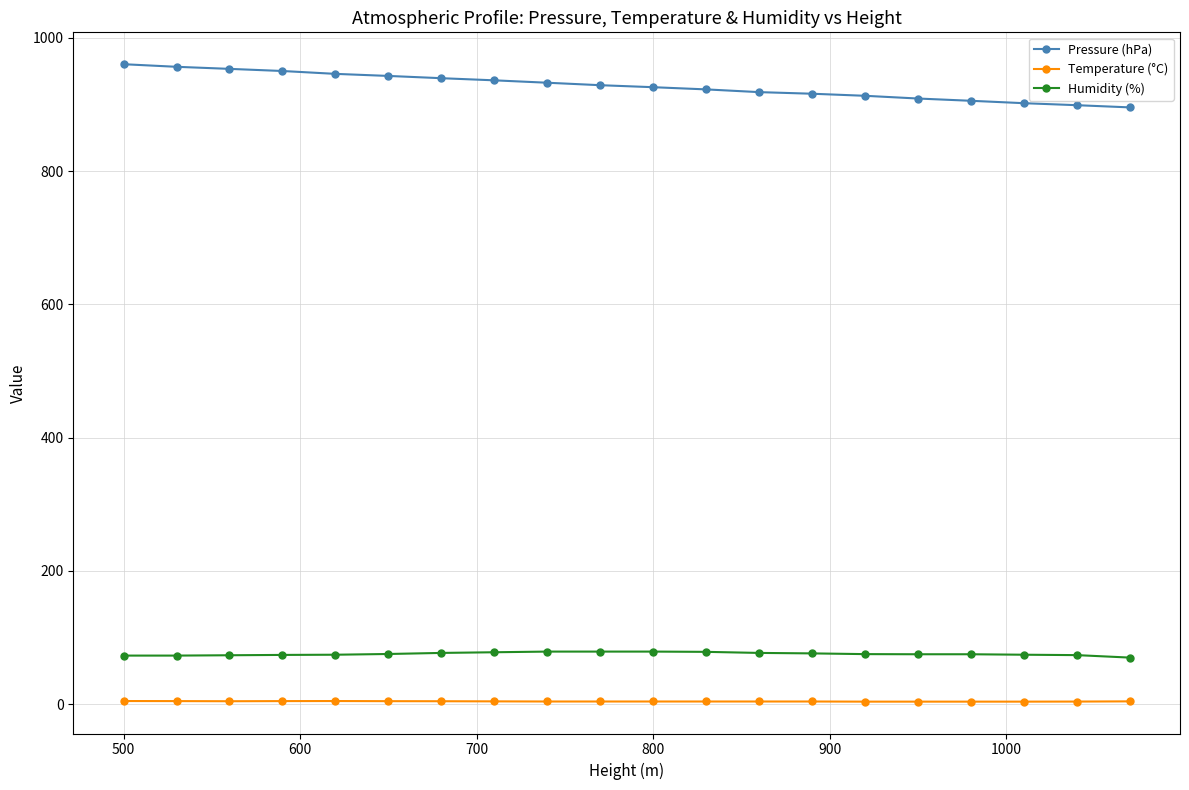

True or false: Temperature (°C) has more than 0 interior local peaks.

True